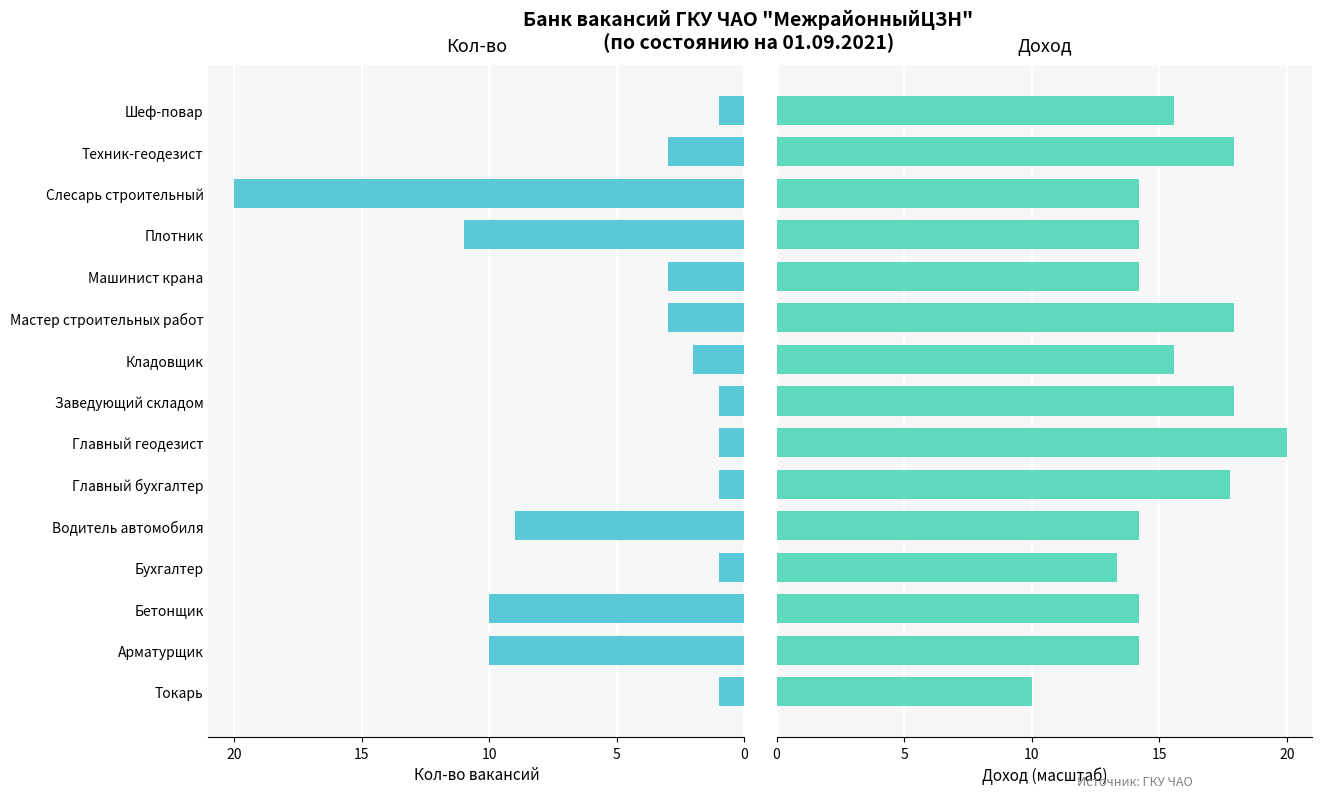

What is the maximum value for Кол-во?

20.0